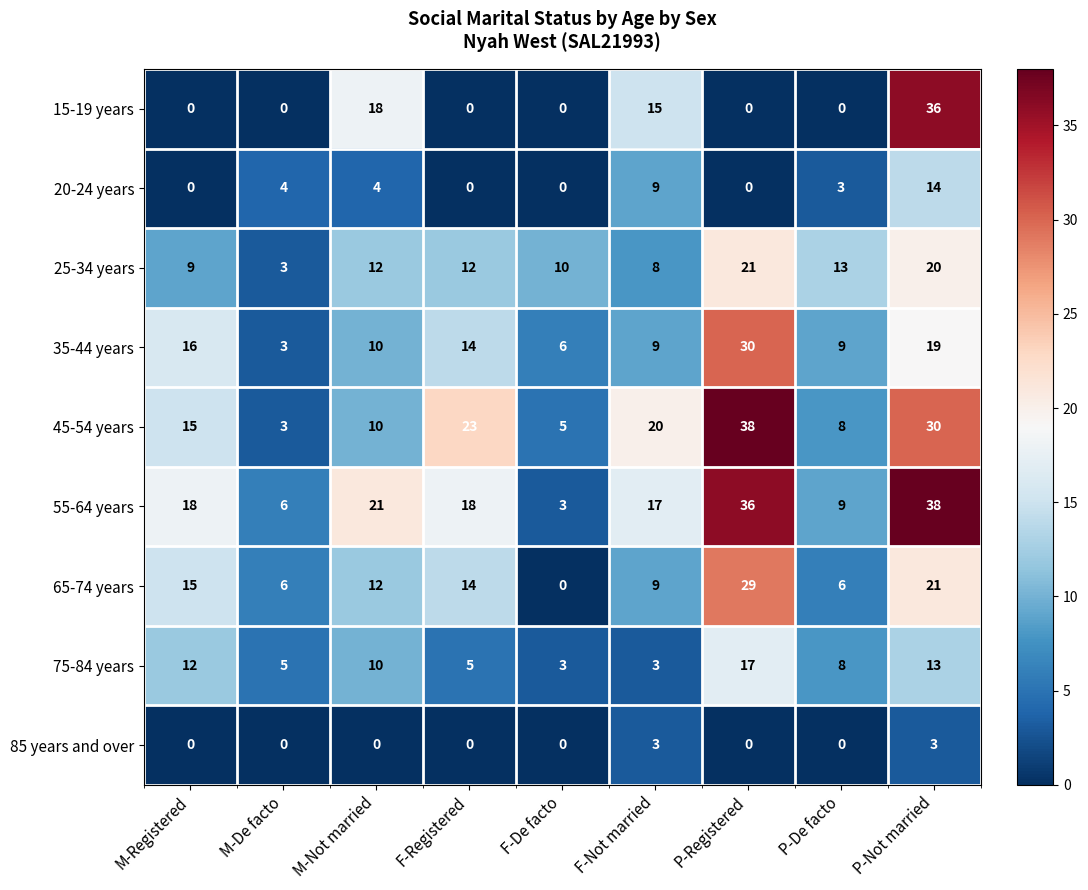

At how many categories does at least one series exceed 0?

9